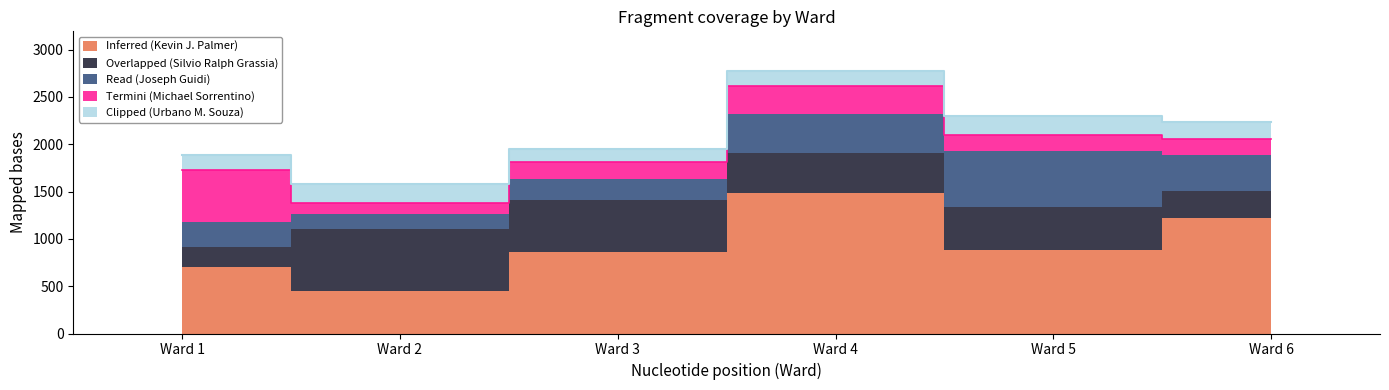

True or false: Read (Joseph Guidi) and Termini (Michael Sorrentino) cross at least once.

True